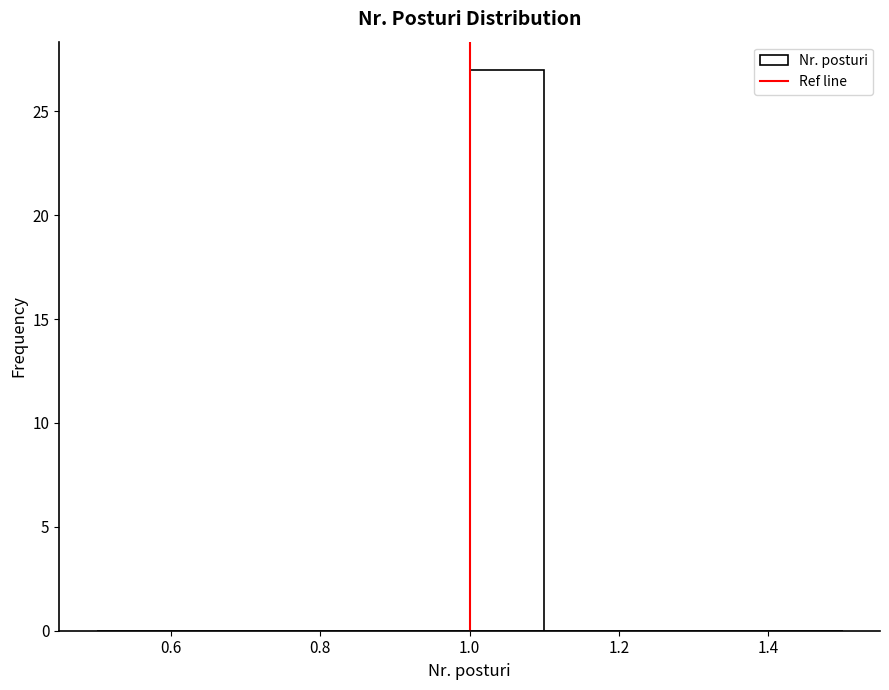

What is the height of the bar covering 1.0 to 1.1 on the x-axis? The values are not printed on the chart, so give them approximately, as read against the axis.

27